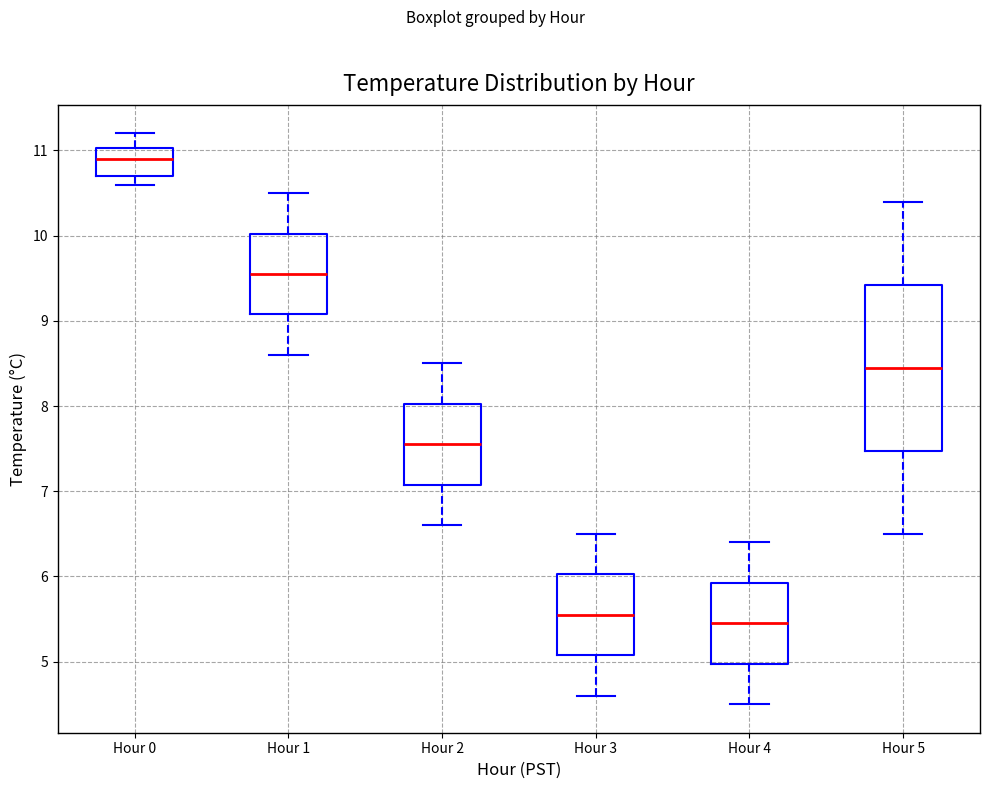

Comparing the boxes themselves (not the whiskers), which one is the tallest?

Hour 5